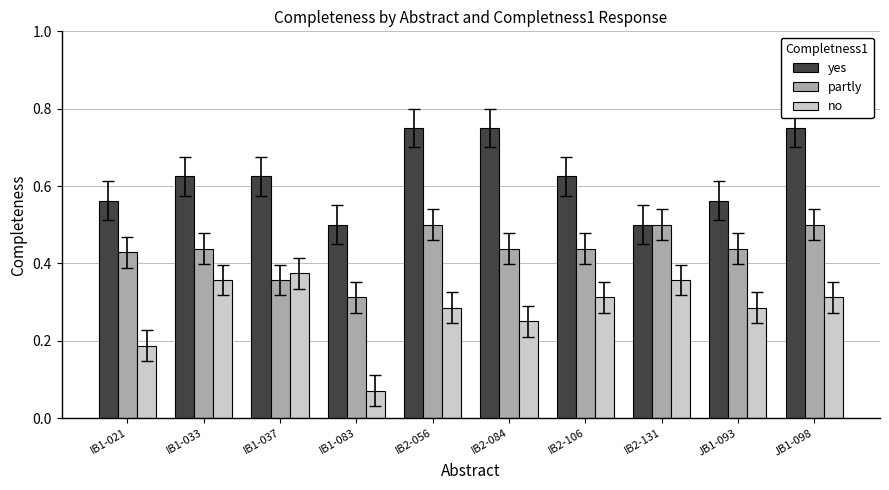

Rank the series at IB2-056 from highest to lowest value.

yes, partly, no